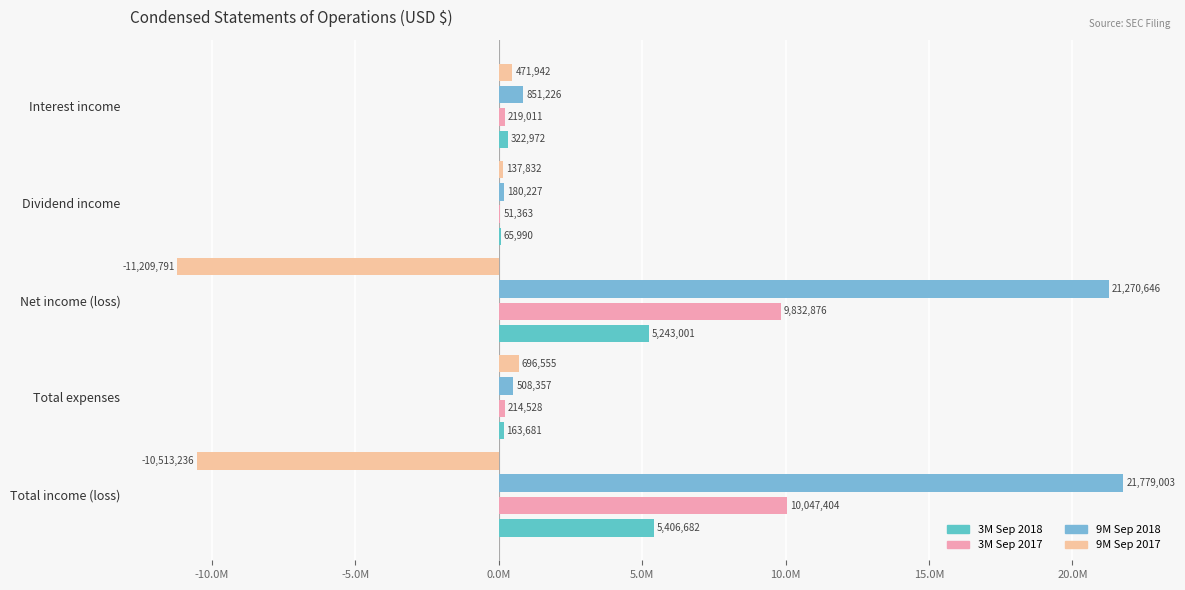

What is the minimum value shown in the chart?

-11209791